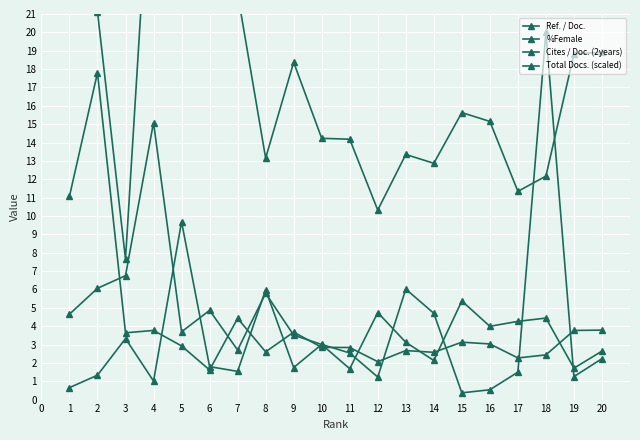

What is the sum of the Cites / Doc. (2years) values at 16 and 7?

6.7